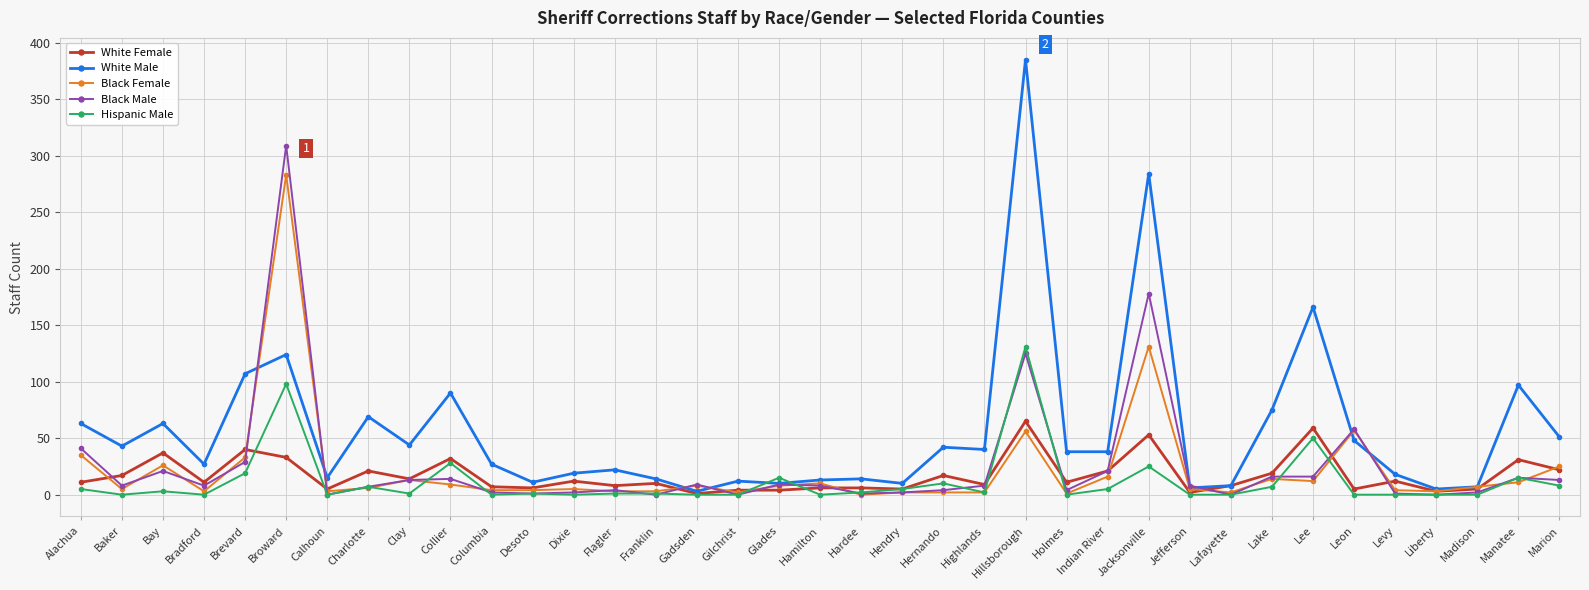

The White Male series shows 284 at Jacksonville. True or false?

True